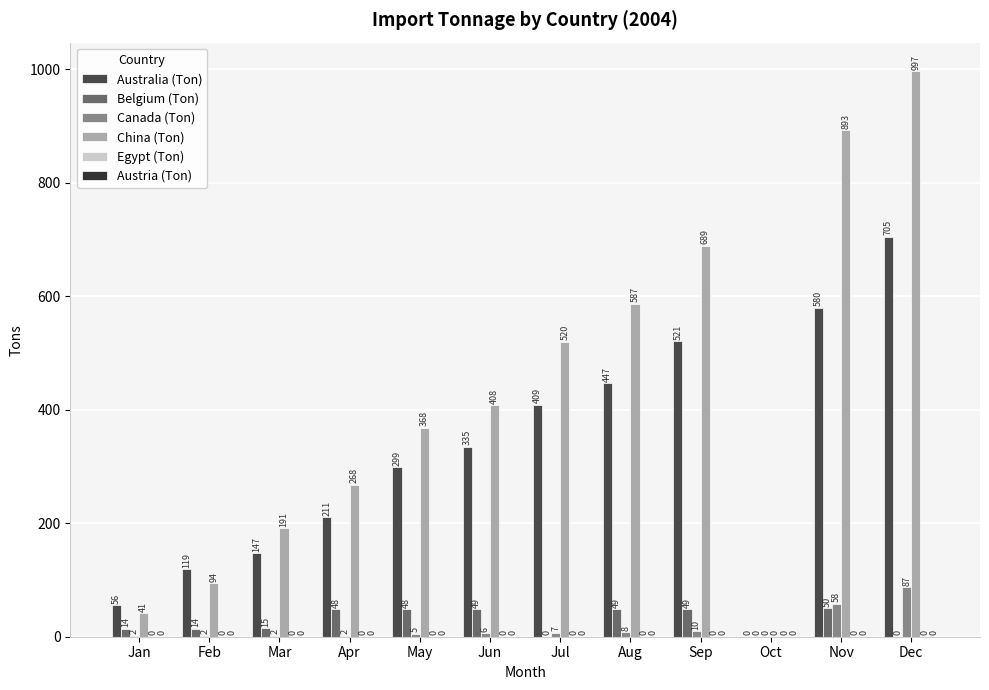

At how many categories does at least one series exceed 843?

2